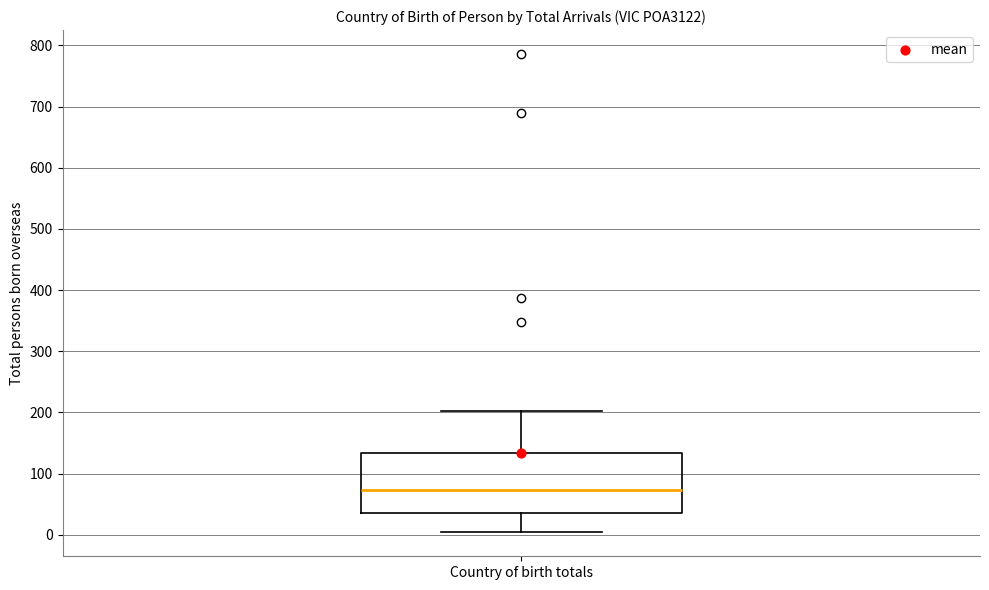

Transcribe this box plot: give where the median line is, the range the box spans, and where the two whiskers end, as read against the y-axis. The values are not printed on the chart, so give them approximately, as read against the axis.

median 70, box 40 to 130, whiskers 0 to 200